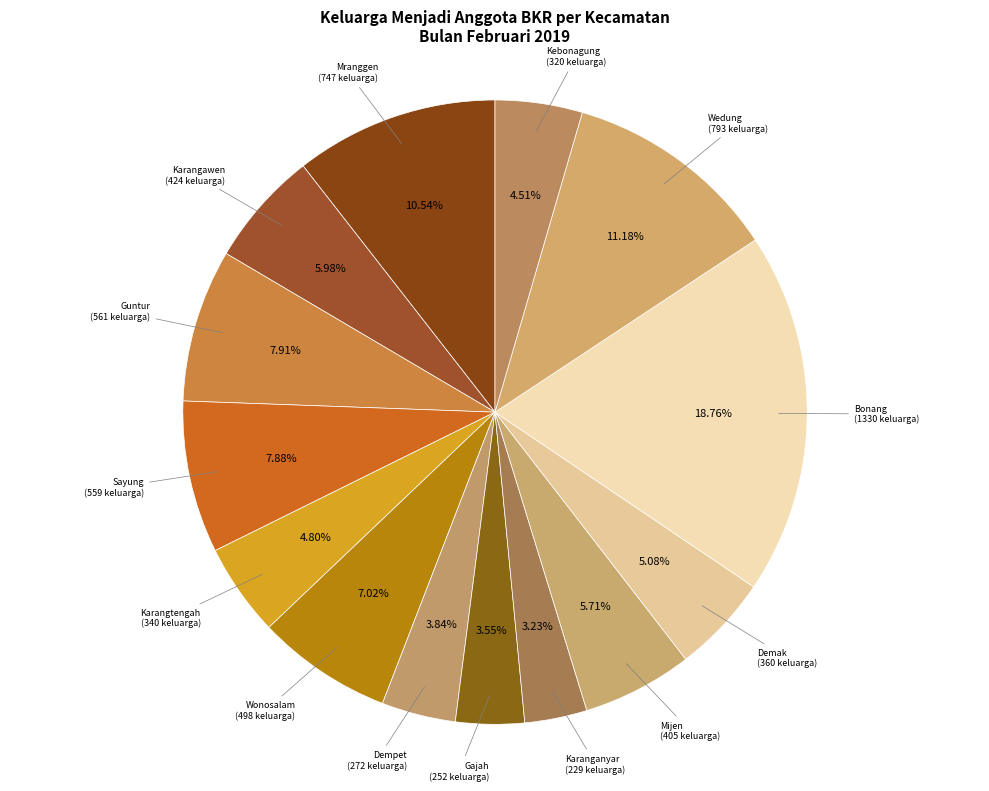

True or false: Karangawen accounts for 6% of the total.

True